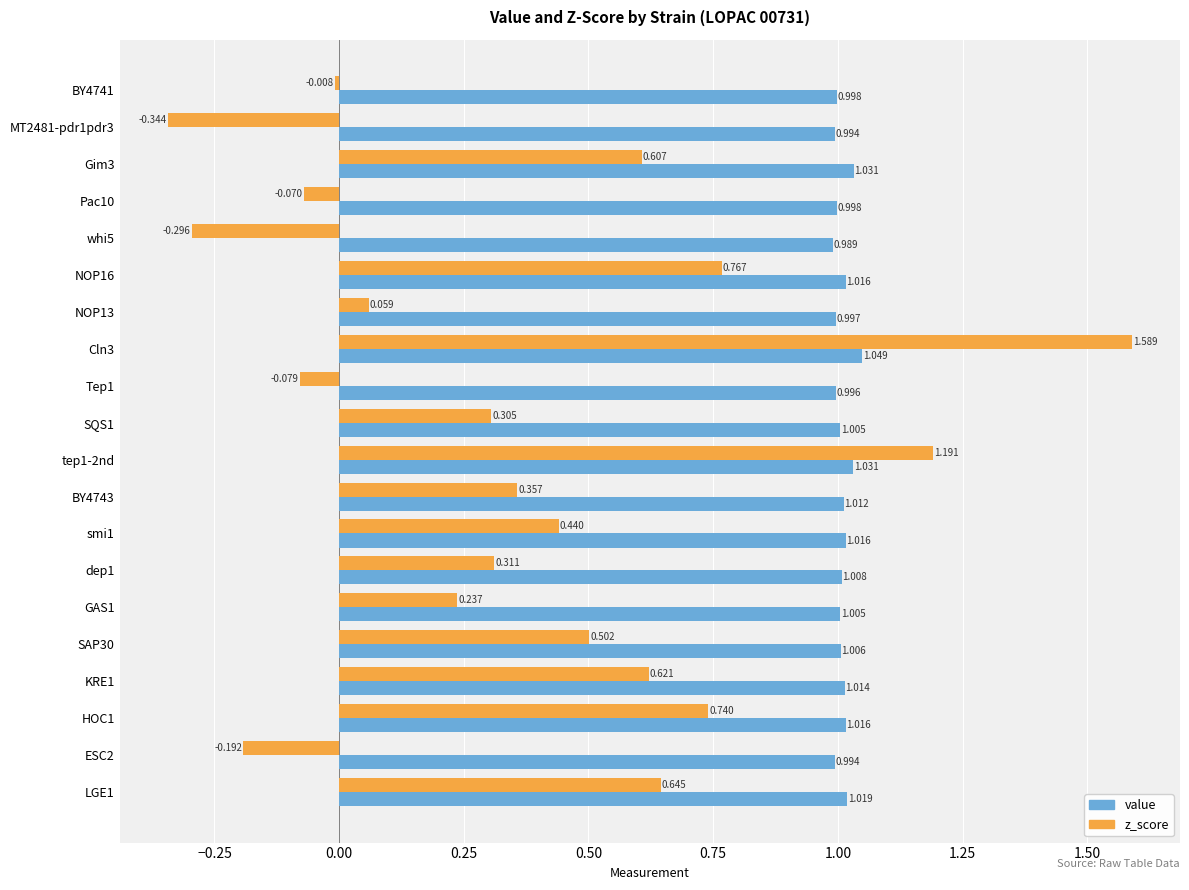

Is the value of value at BY4743 greater than the value of z_score at LGE1?

Yes